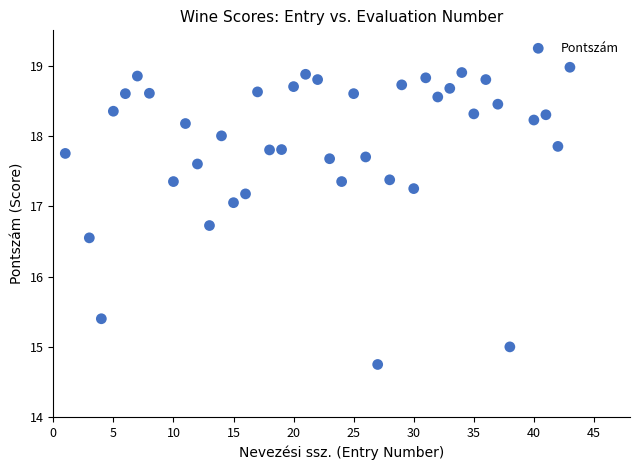

What is the range of X values (max minus min)?

42.0